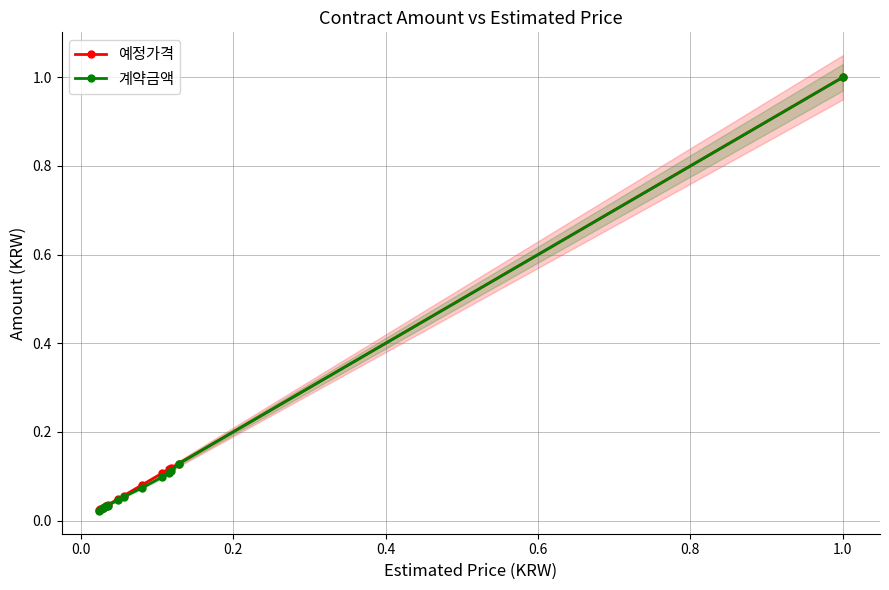

Reading left to right, list all the values displayed in this chart.

예정가격: 0.0	0.0	0.0	0.0	0.0	0.0	0.0	0.0	0.1	0.1	0.1	0.1	0.1	0.1	1.0
계약금액: 0.0	0.0	0.0	0.0	0.0	0.0	0.0	0.0	0.1	0.1	0.1	0.1	0.1	0.1	1.0